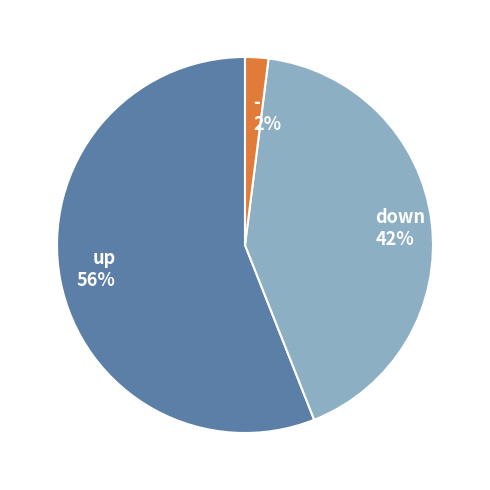

Rank the categories by value from lowest to highest.

-, down, up